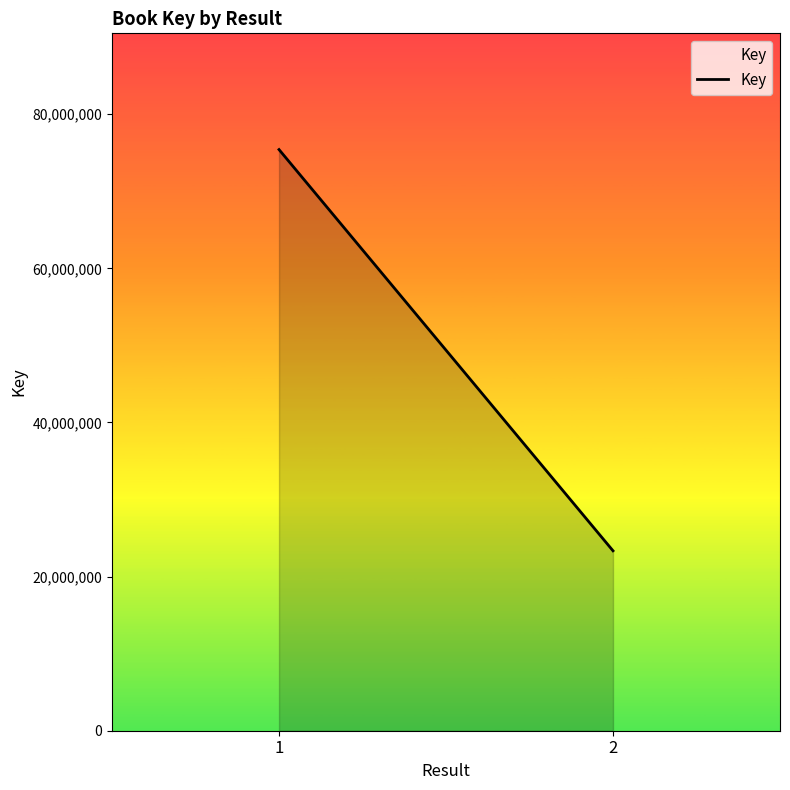

List the labels in order of value, smallest first.

2, 1